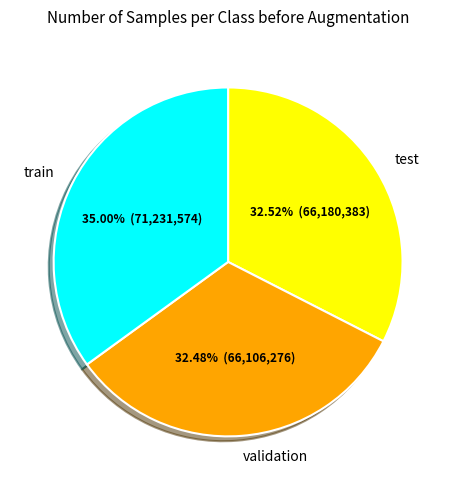

Does any single category account for the majority?

No